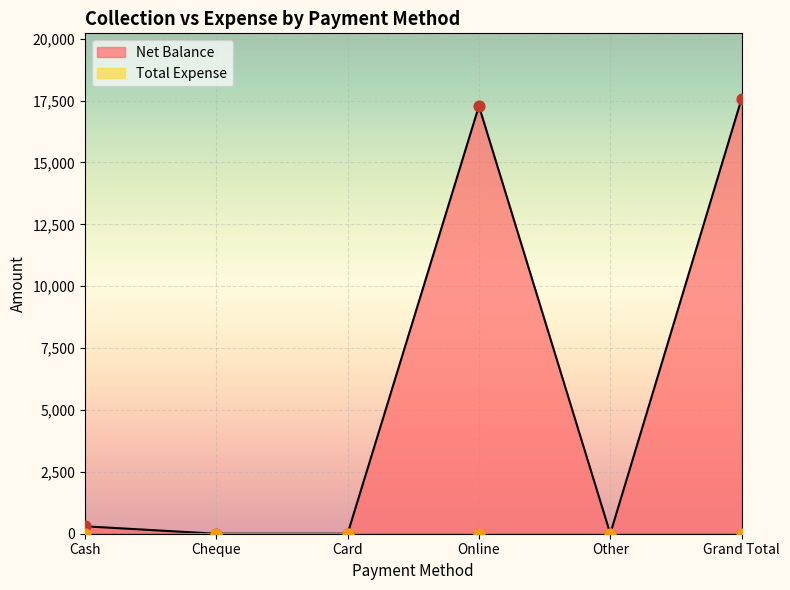

Between Grand Total and Cash, which is larger?

Grand Total